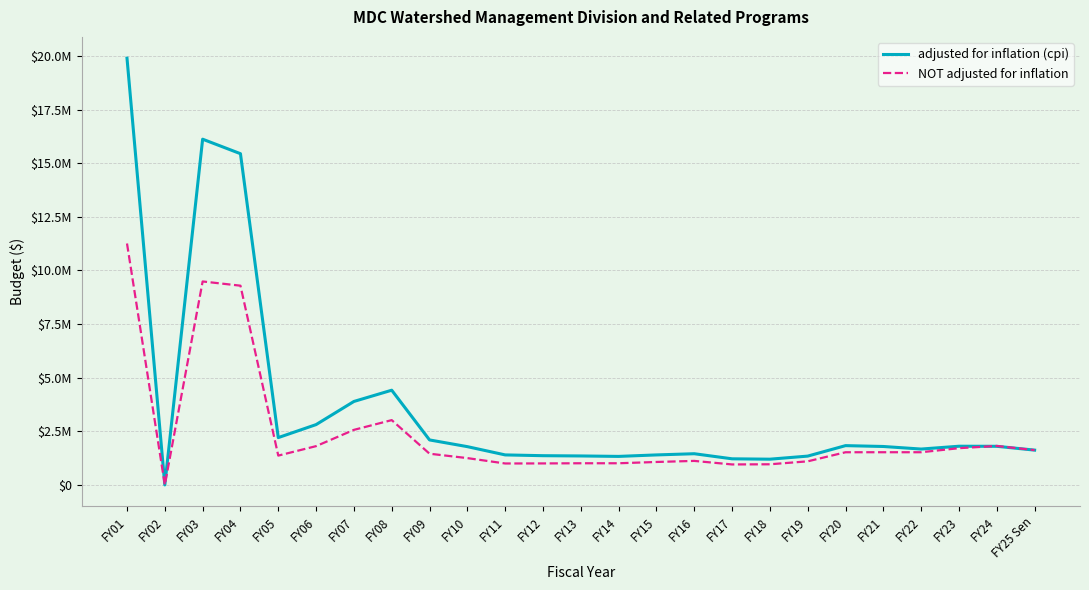

Rank the series by their average value, from lowest to highest.

NOT adjusted for inflation, adjusted for inflation (cpi)